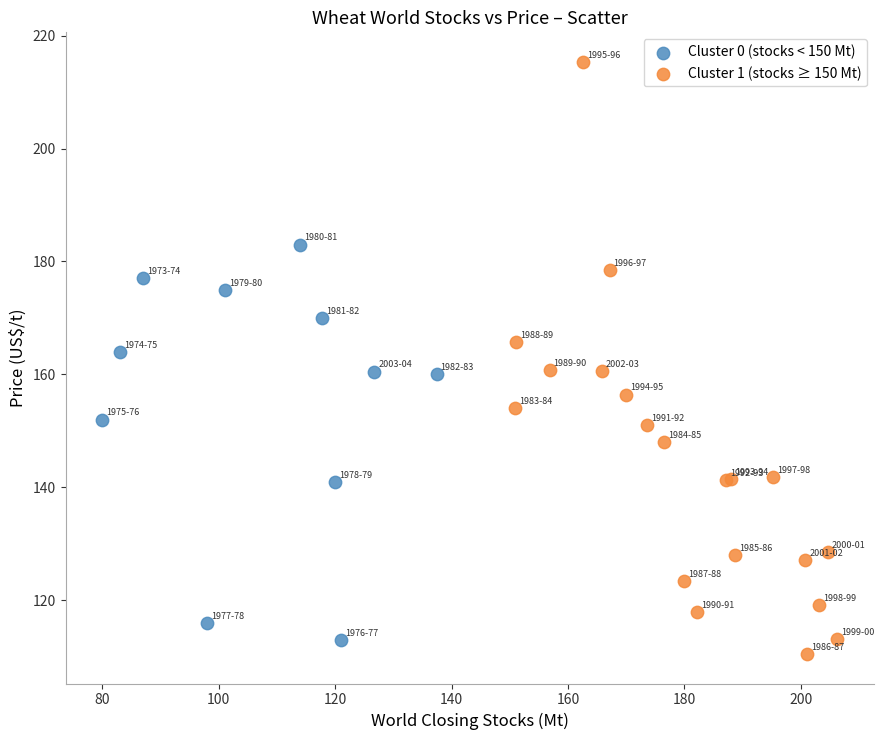

Which series has the widest spread of Y values?

Cluster 1 (stocks ≥ 150 Mt)